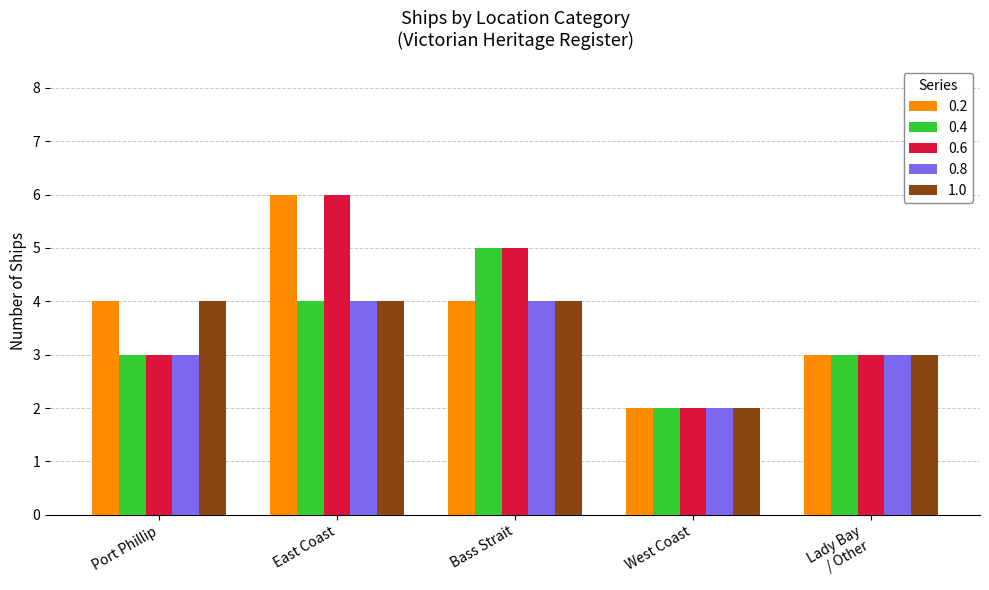

At which category is the sum across all series the highest?

East Coast